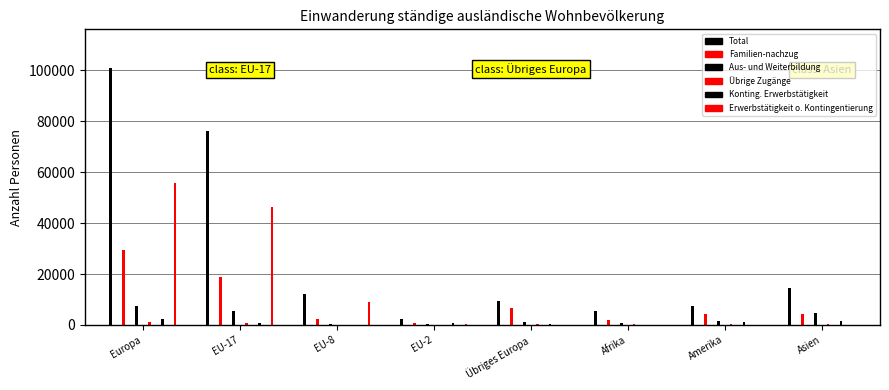

Reading left to right, transcribe all the data shown in this chart.

Total: Europa=101001	EU-17=76354	EU-8=12246	EU-2=2442	Übriges Europa=9233	Afrika=5586	Amerika=7392	Asien=14415
Familien-nachzug: Europa=29303	EU-17=19039	EU-8=2438	EU-2=755	Übriges Europa=6728	Afrika=1929	Amerika=4231	Asien=4260
Aus- und Weiterbildung: Europa=7299	EU-17=5560	EU-8=368	EU-2=222	Übriges Europa=1010	Afrika=581	Amerika=1399	Asien=4623
Übrige Zugänge: Europa=1160	EU-17=620	EU-8=63	EU-2=23	Übriges Europa=439	Afrika=496	Amerika=407	Asien=463
Konting. Erwerbstätigkeit: Europa=2242	EU-17=643	EU-8=118	EU-2=942	Übriges Europa=472	Afrika=169	Amerika=1175	Asien=1570
Erwerbstätigkeit o. Kontingentierung: Europa=55753	EU-17=46489	EU-8=8839	EU-2=264	Übriges Europa=26	Afrika=23	Amerika=80	Asien=52